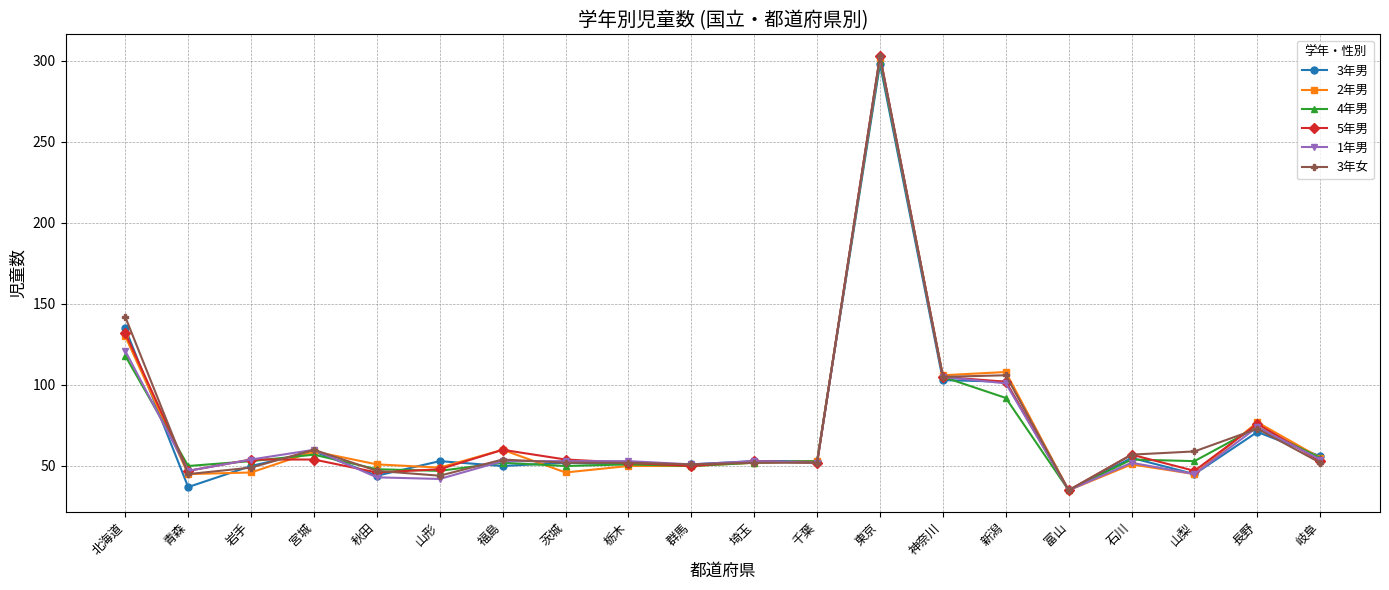

What is the value of the 4年男 point at the 19th from the left?

74